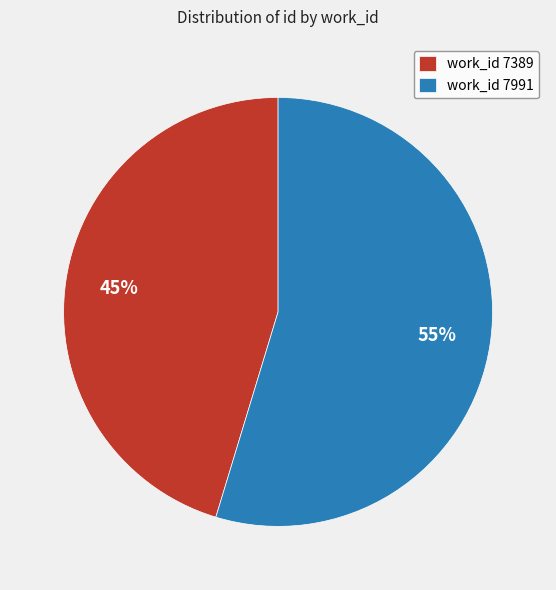

Is it true that work_id 7389 is 45% of the pie?

True